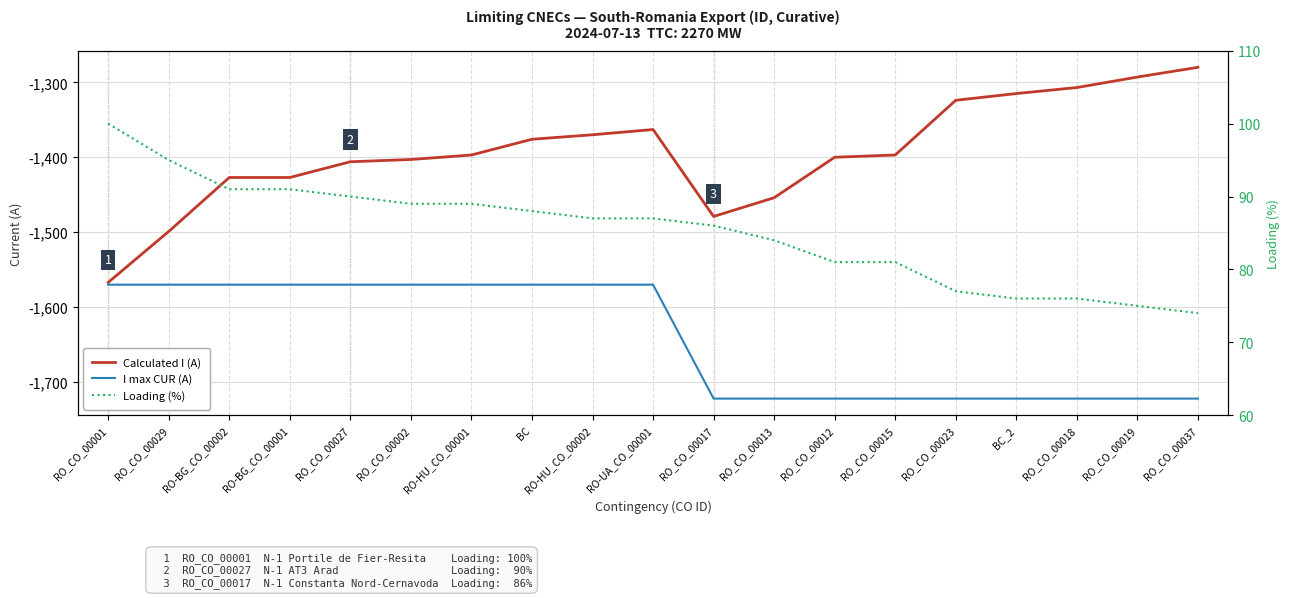

What is the difference between the Calculated I (A) values at BC_2 and RO_CO_00018?

8